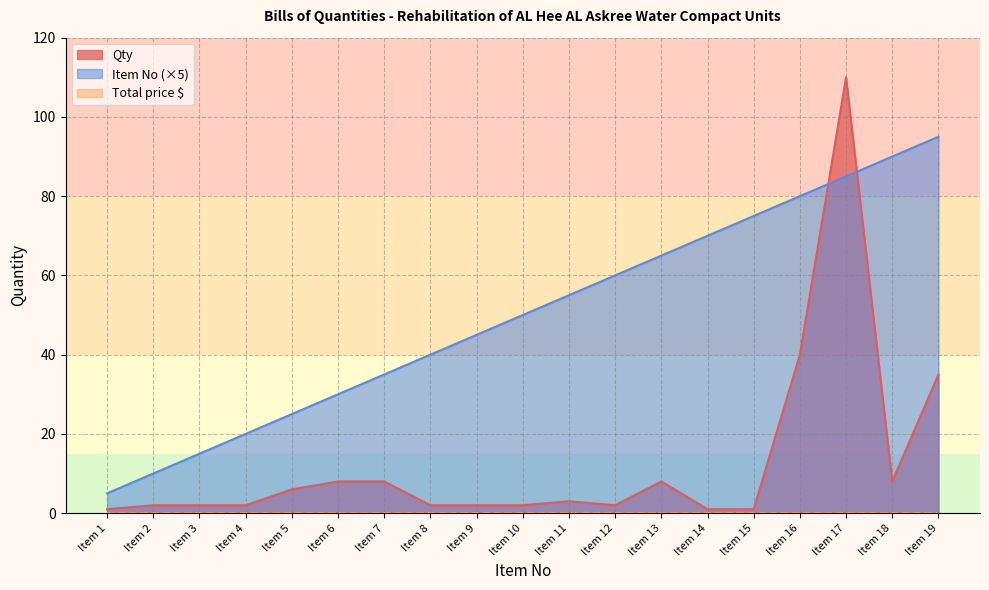

Is the value of Qty at Item 15 greater than the value of Item No at Item 5?

No